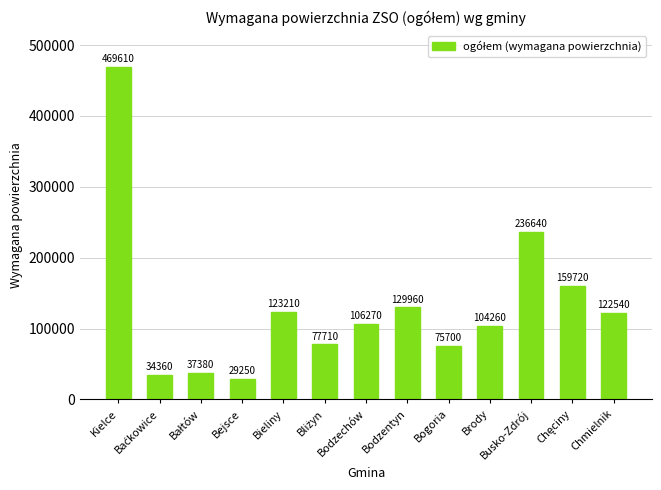

Does the chart contain stacked bars?

No